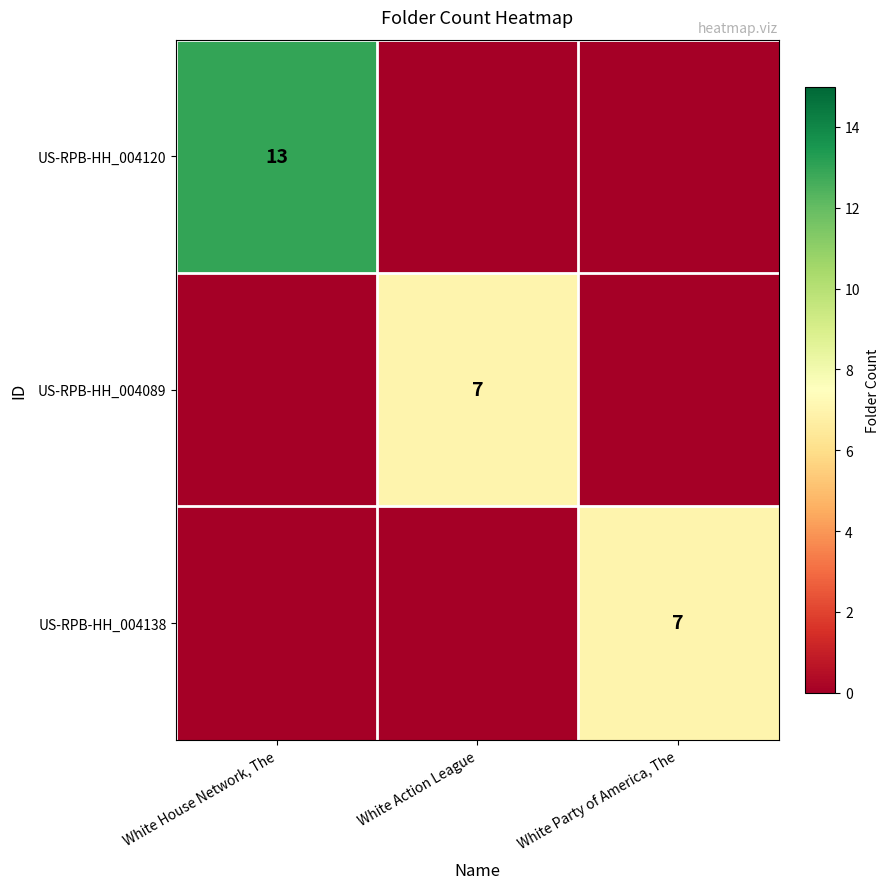

Is it true that US-RPB-HH_004089 equals 5 at White Action League?

False